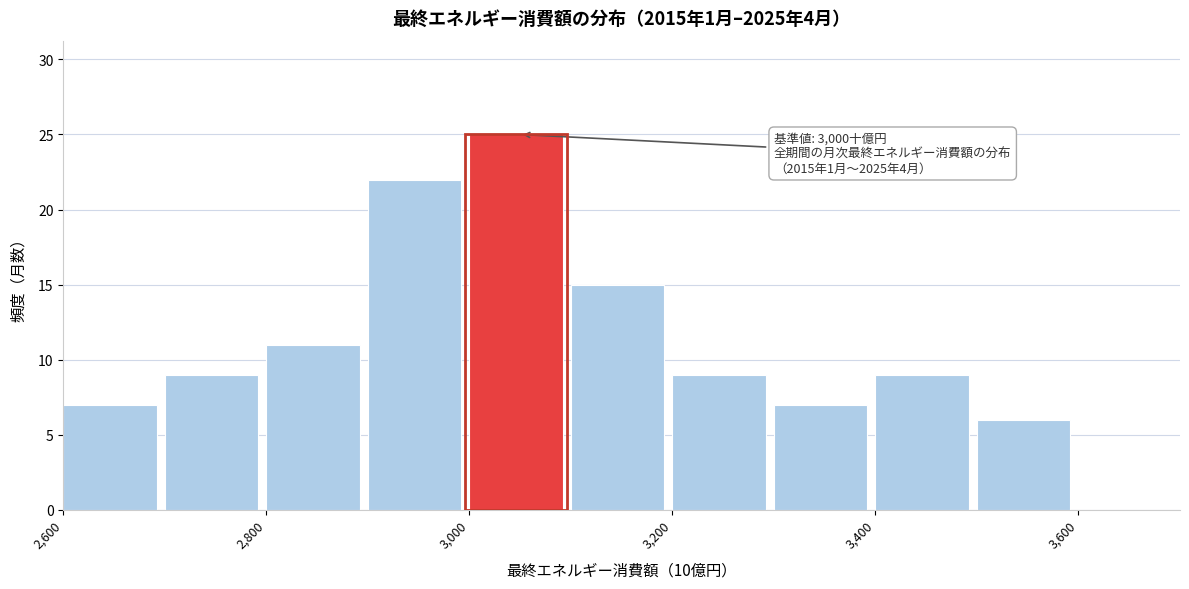

Over which range of the x-axis is the bar tallest?

3000 to 3100